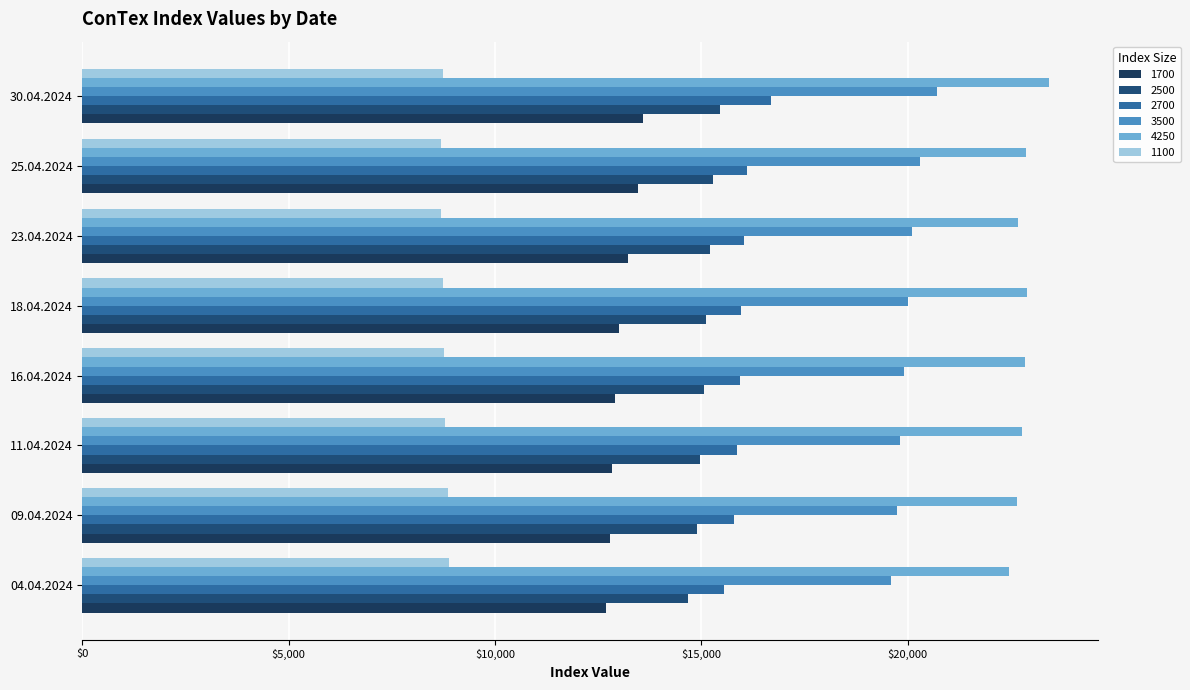

What is the highest value of the 1700 series?

13595